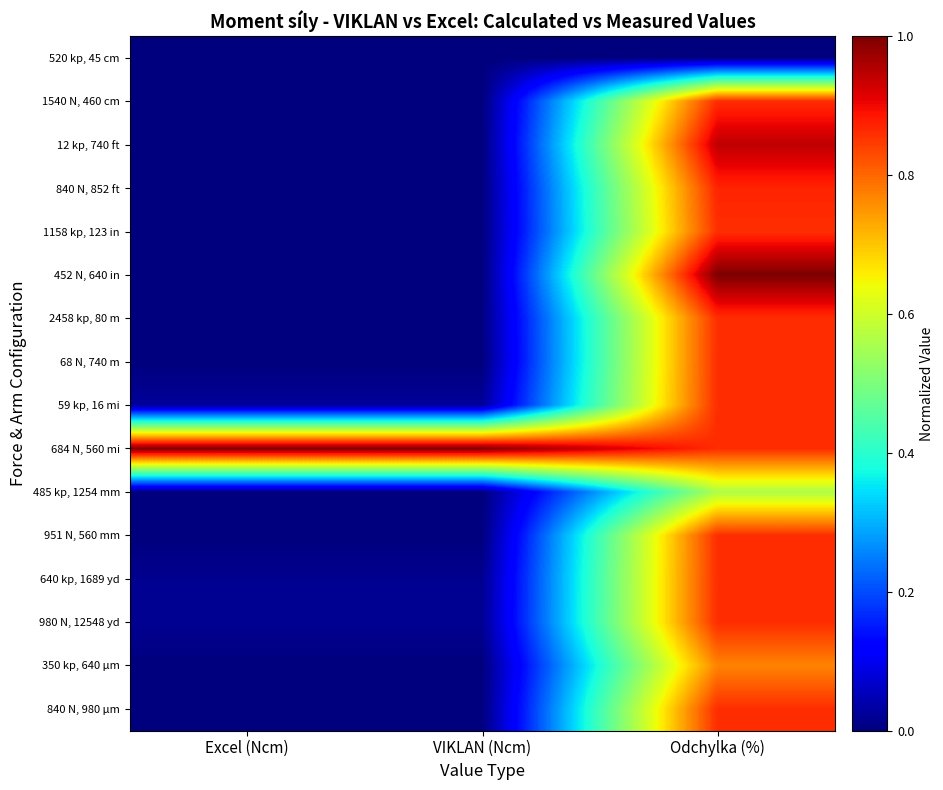

Which has a higher value, Odchylka (%) or Excel (Ncm)?

Excel (Ncm)